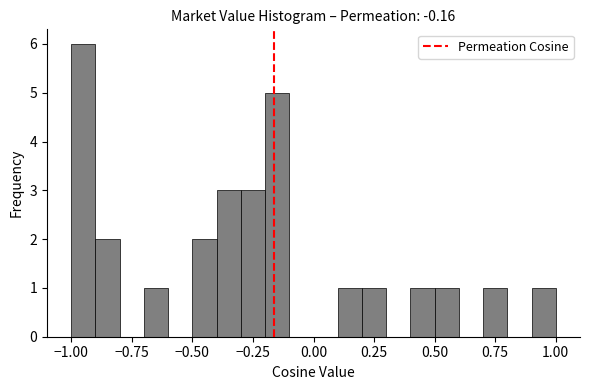

Read against the x-axis, roughly where is the centre of the tallest bar?

-0.95